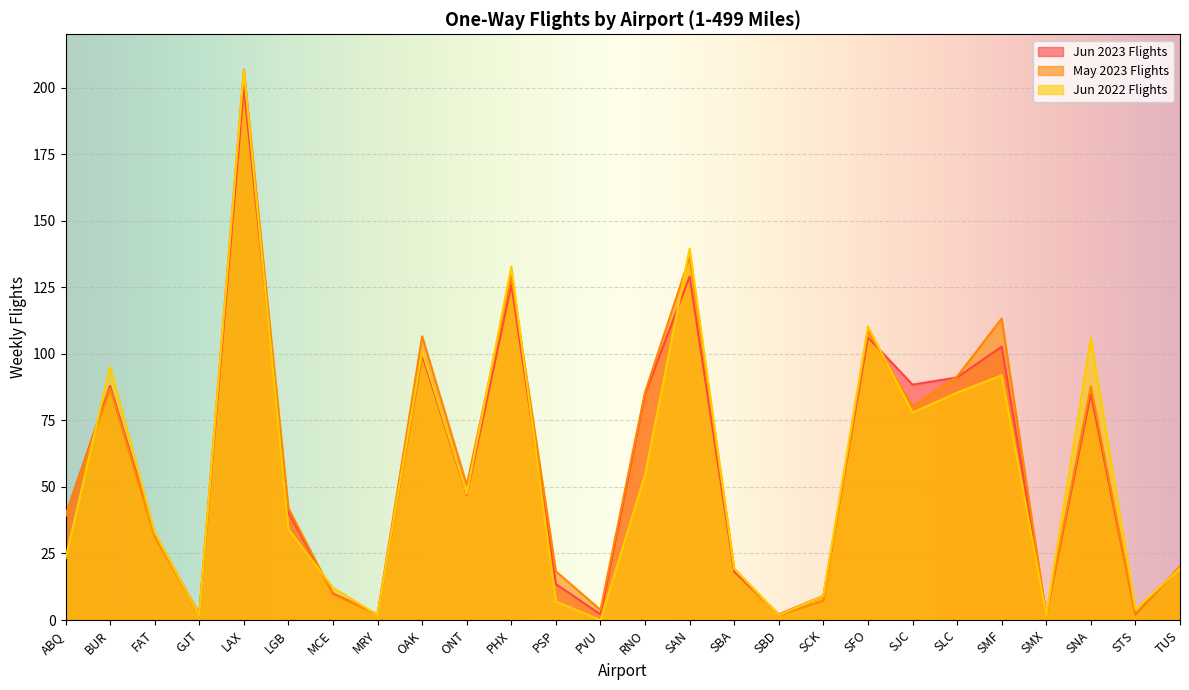

Where do Jun 2022 Flights and May 2023 Flights first cross each other?

ABQ and BUR